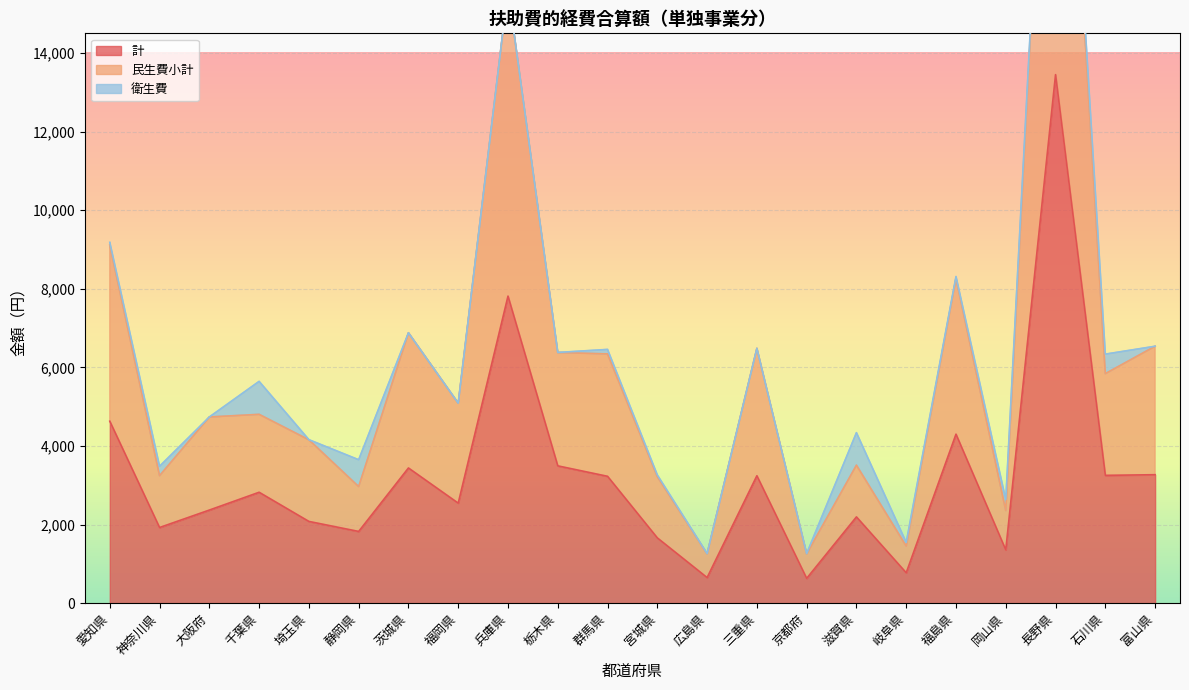

What is the label of the 22nd point from the right?

愛知県